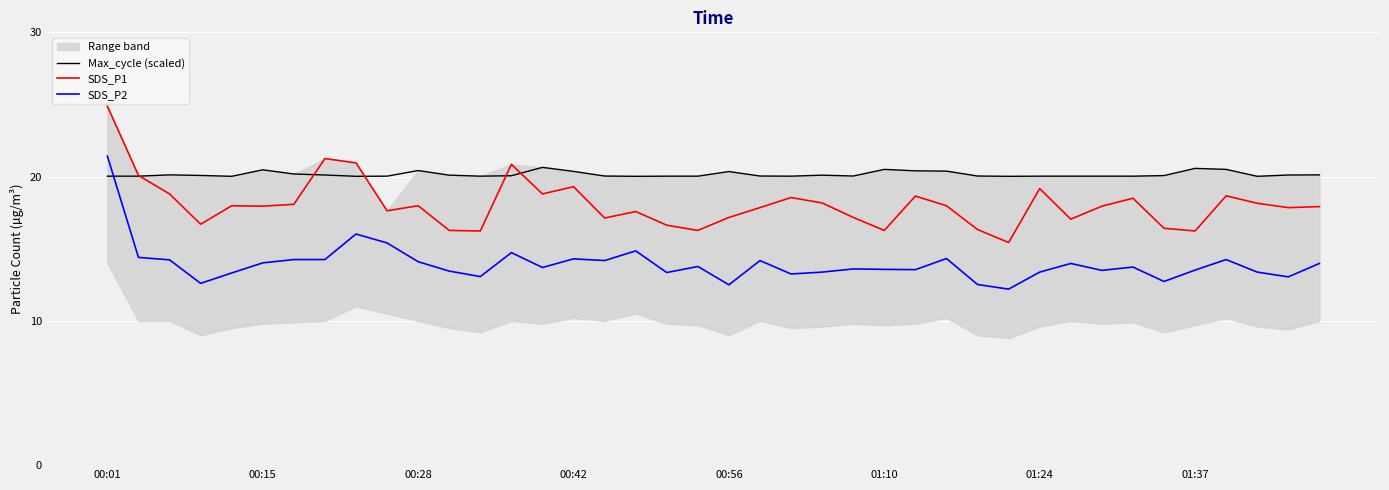

The Max_cycle (scaled) series shows 33.6 at 00:56. True or false?

False